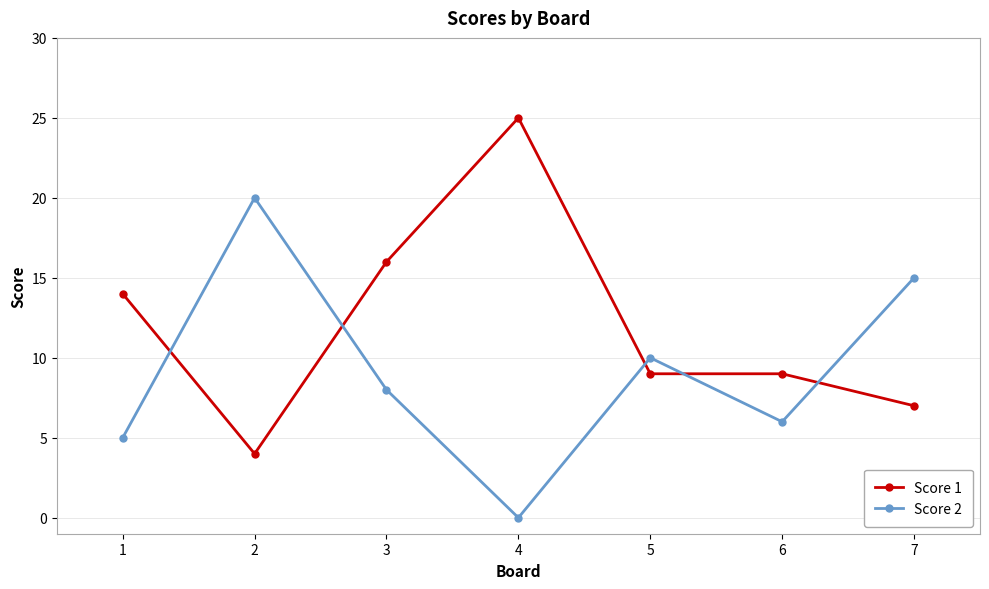

Is the value of Score 1 at 7 greater than the value of Score 2 at 6?

Yes